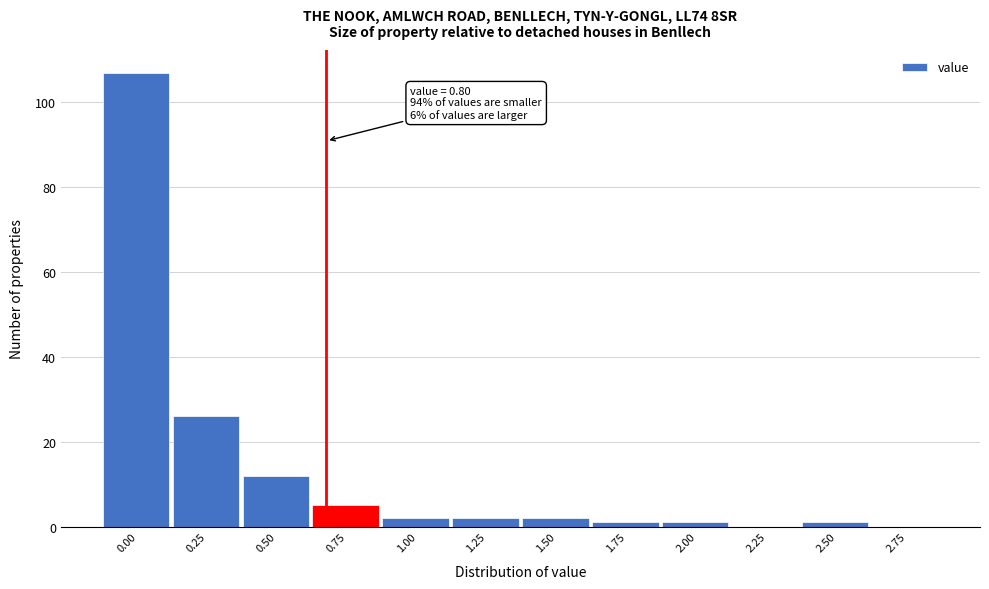

Reading left to right, extract all data points from this chart.

0.00=107	0.25=26	0.50=12	0.75=5	1.00=2	1.25=2	1.50=2	1.75=1	2.00=1	2.25=0	2.50=1	2.75=0